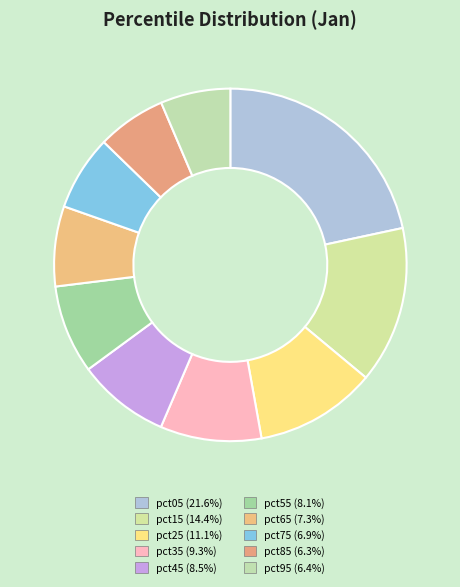

What is the largest slice in the pie chart?

pct05